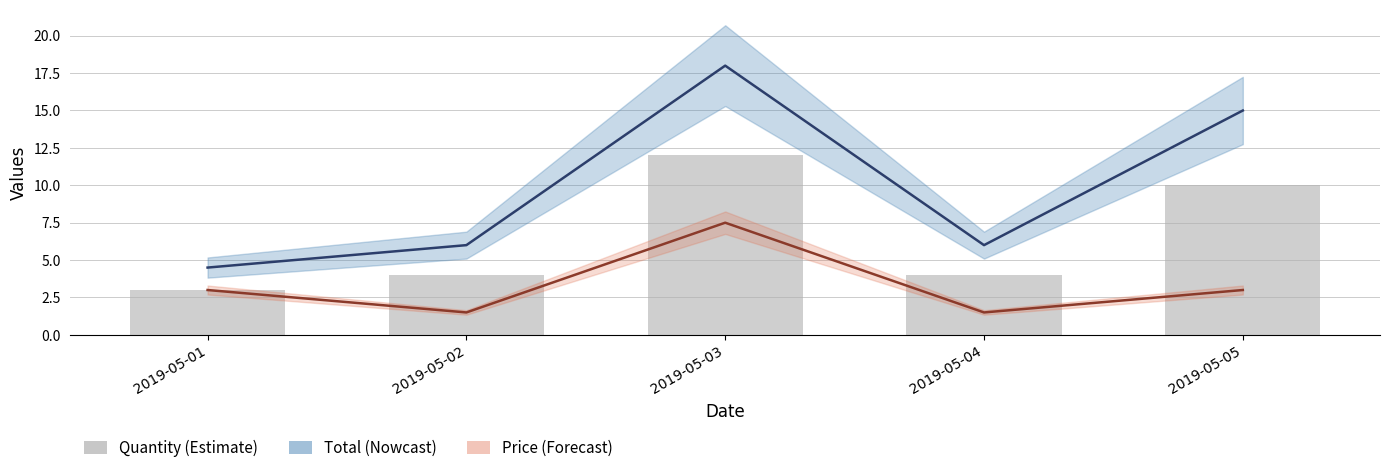

Where is the data nearest to the value 7?

2019-05-02